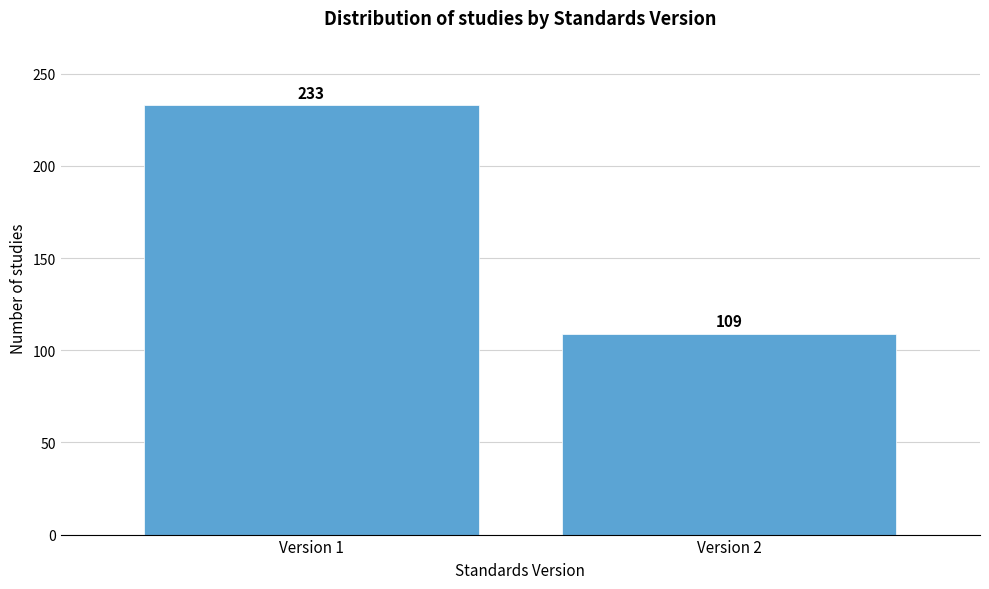

Reading right to left, extract all data points from this chart.

109	233